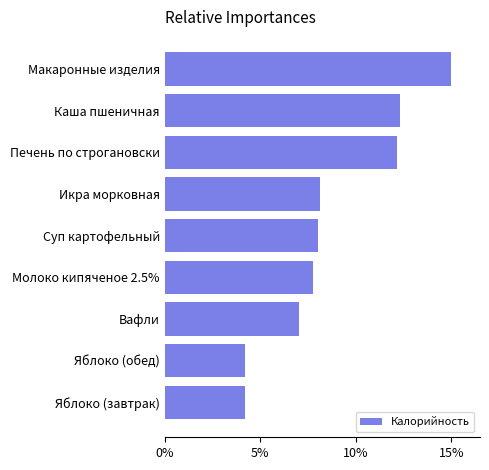

Where is the data nearest to the value 139?

Икра морковная